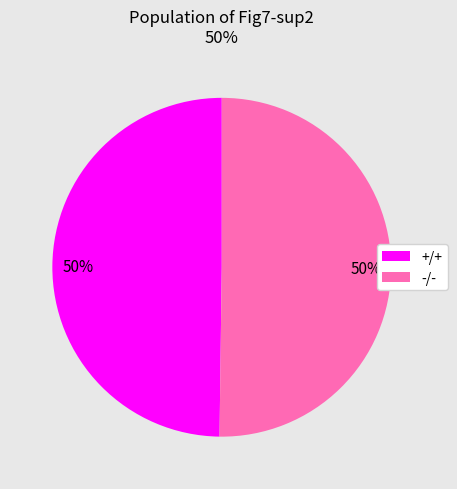

Combined, do -/- and +/+ account for over 50%?

Yes